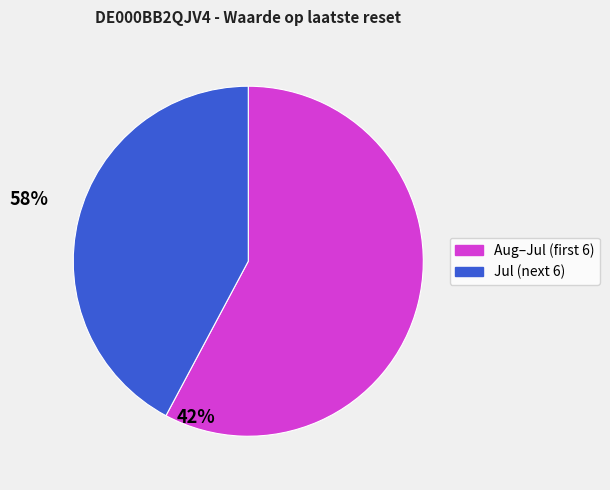

Is there a majority slice in this chart?

Yes